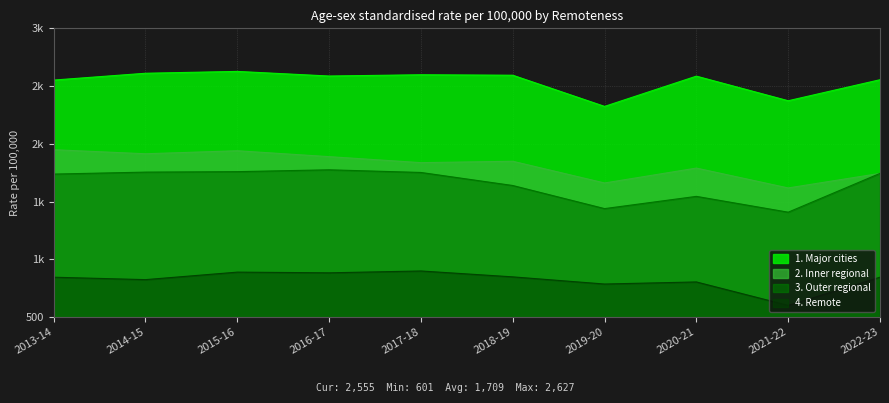

What is the label of the 10th point from the right?

2013-14